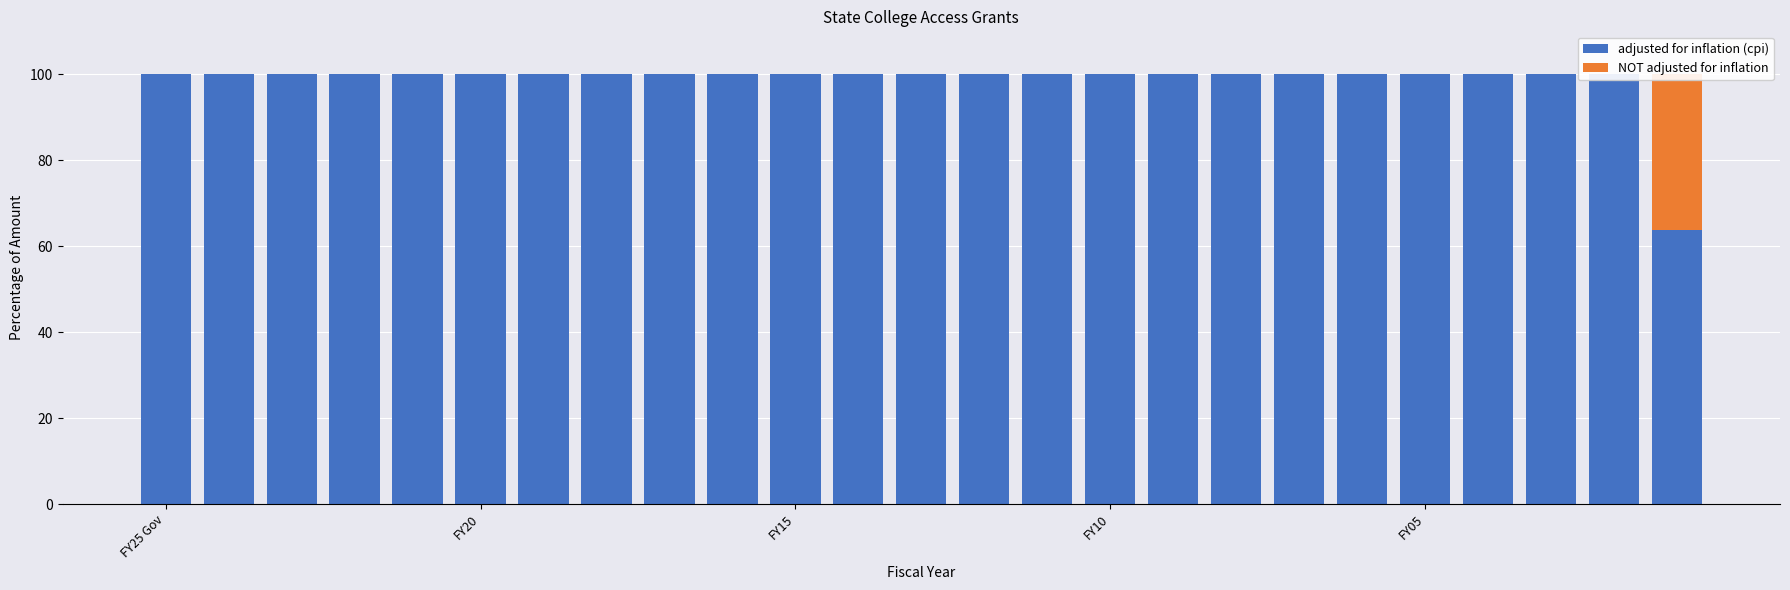

The value of NOT adjusted for inflation at FY10 is 17.2. True or false?

False